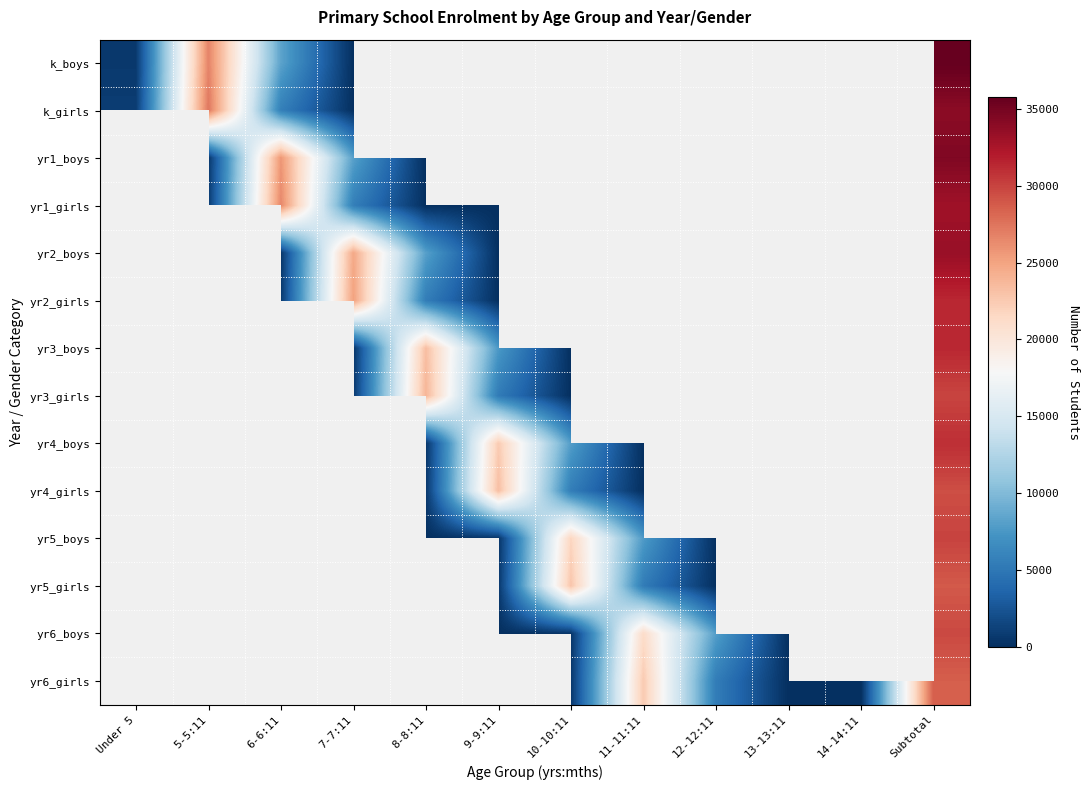

The value of yr5_girls at 11-11:11 is 2628.9. True or false?

False